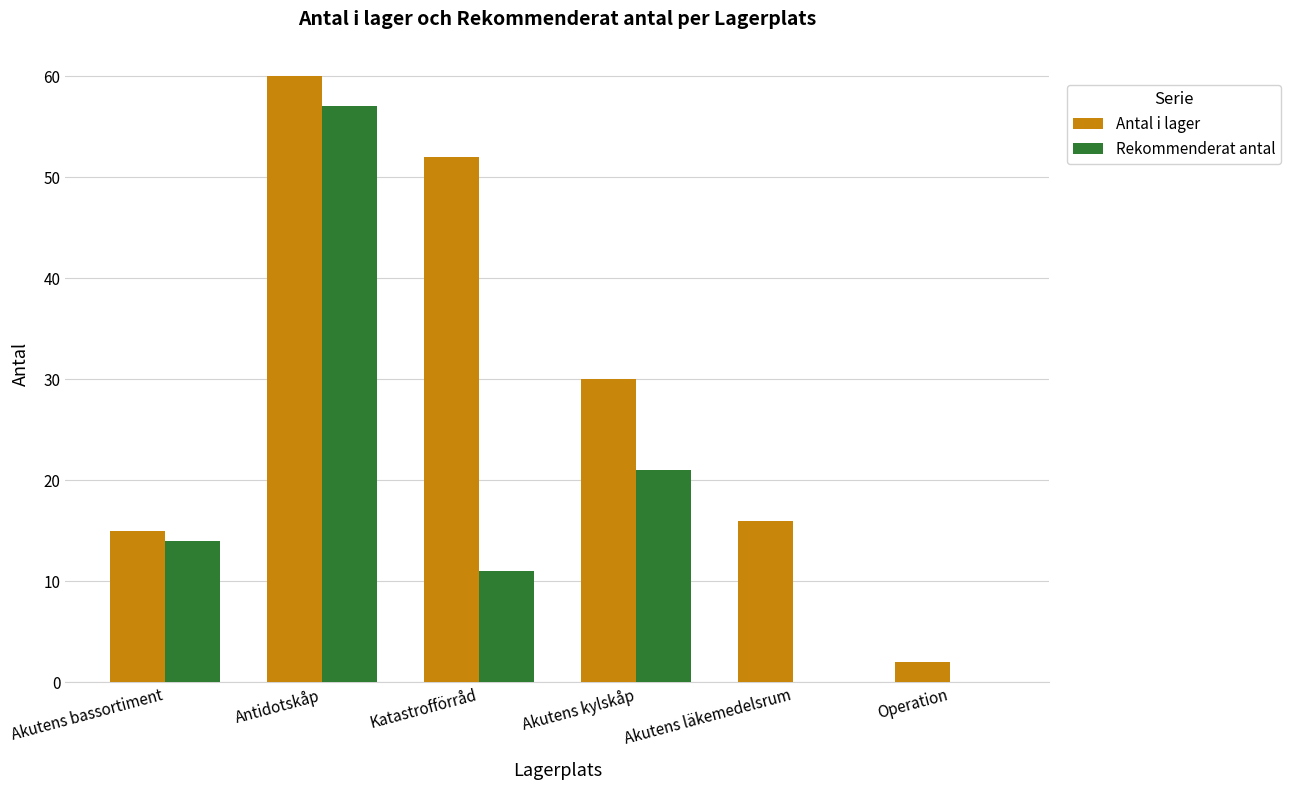

What are all the series names shown in the legend?

Antal i lager, Rekommenderat antal